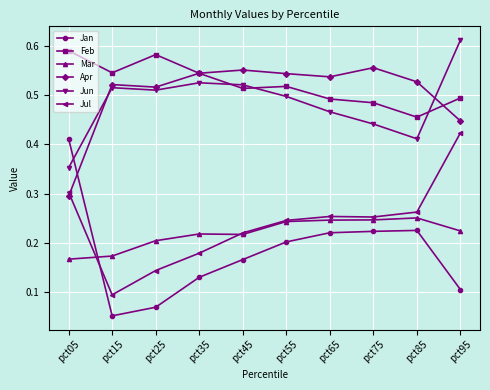

The value of Mar at pct45 is 0.2. True or false?

True